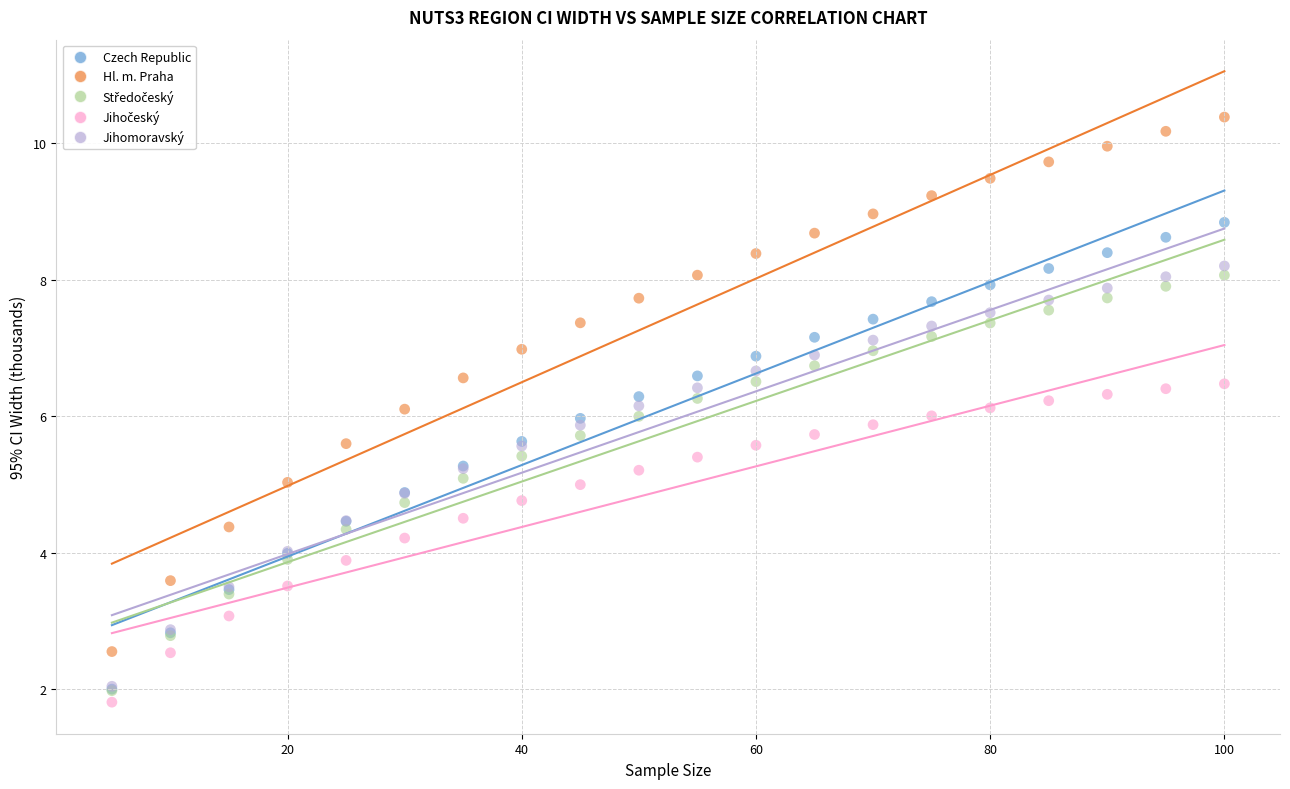

Which series has the largest Y range (max minus min)?

Hl. m. Praha